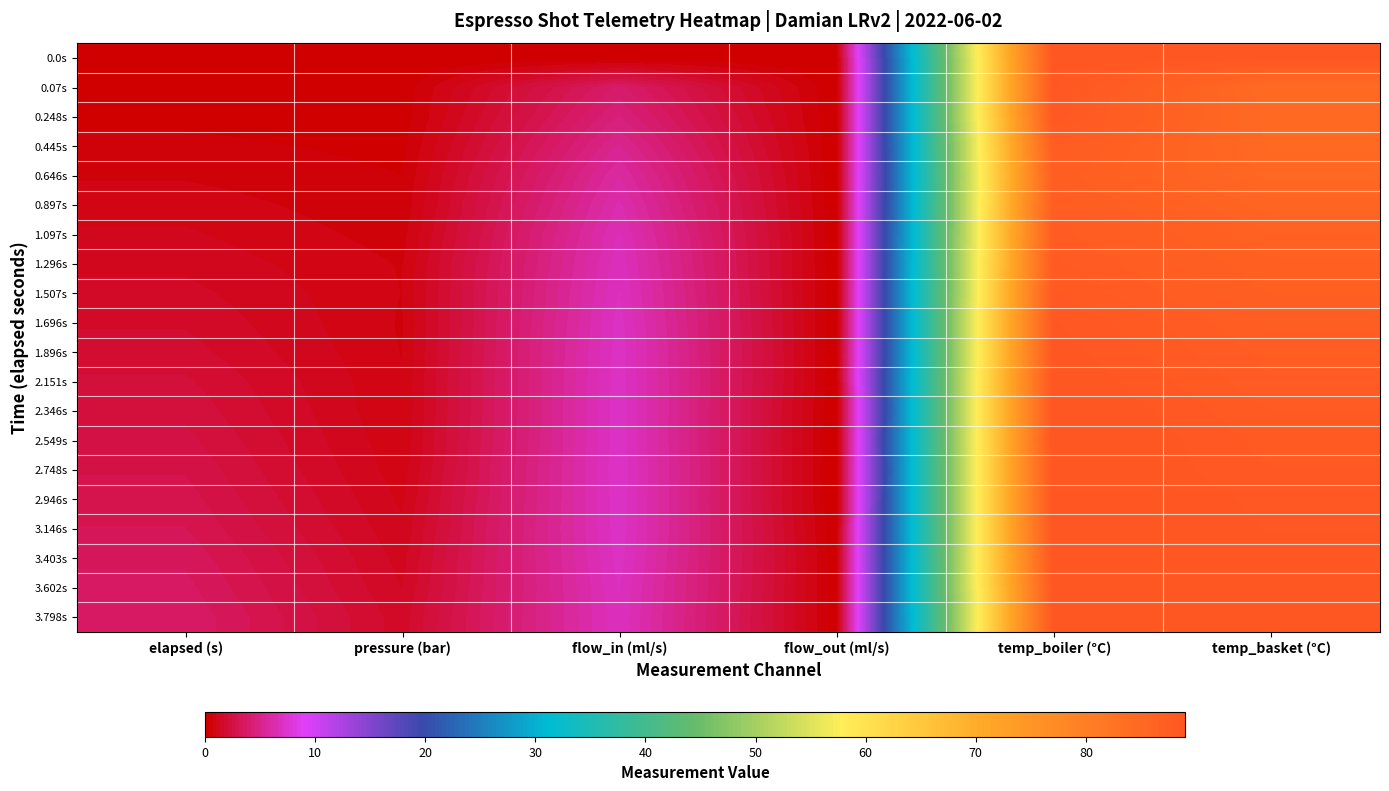

Rank the series at temp_boiler (°C) from lowest to highest value.

0.646s, 0.897s, 0.445s, 1.097s, 1.296s, 1.507s, 0.248s, 1.696s, 0.07s, 3.798s, 1.896s, 3.602s, 0.0s, 2.151s, 3.403s, 2.346s, 2.748s, 3.146s, 2.946s, 2.549s